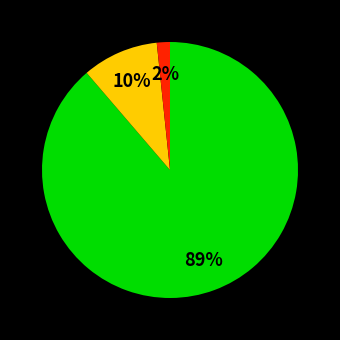

To the nearest percent, what is the average slice percentage?

33%